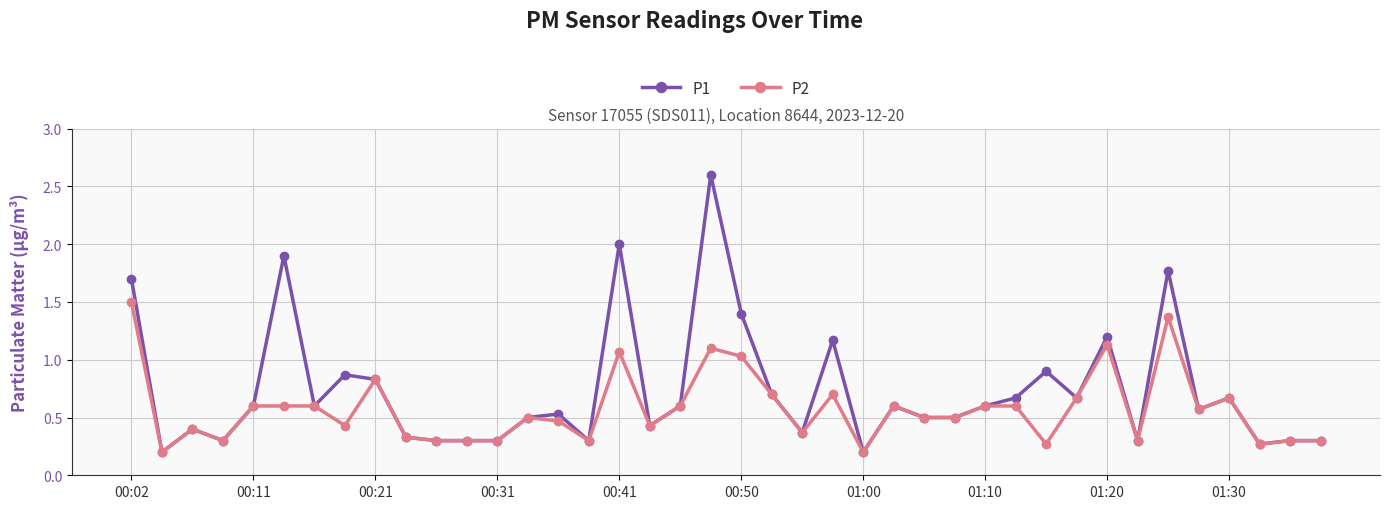

At how many categories does at least one series exceed 0?

40